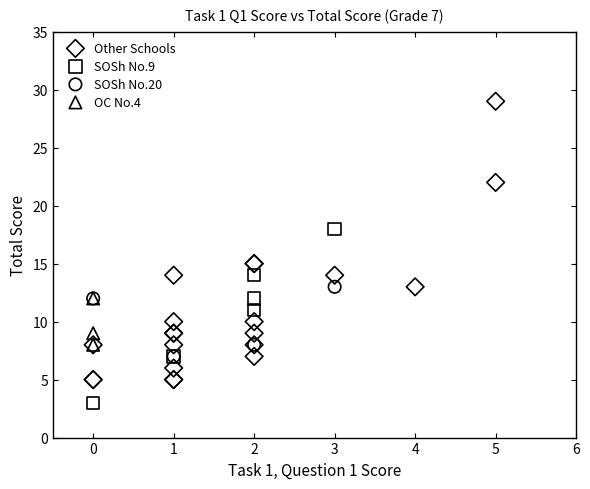

Which series contains the highest Y value?

Other Schools